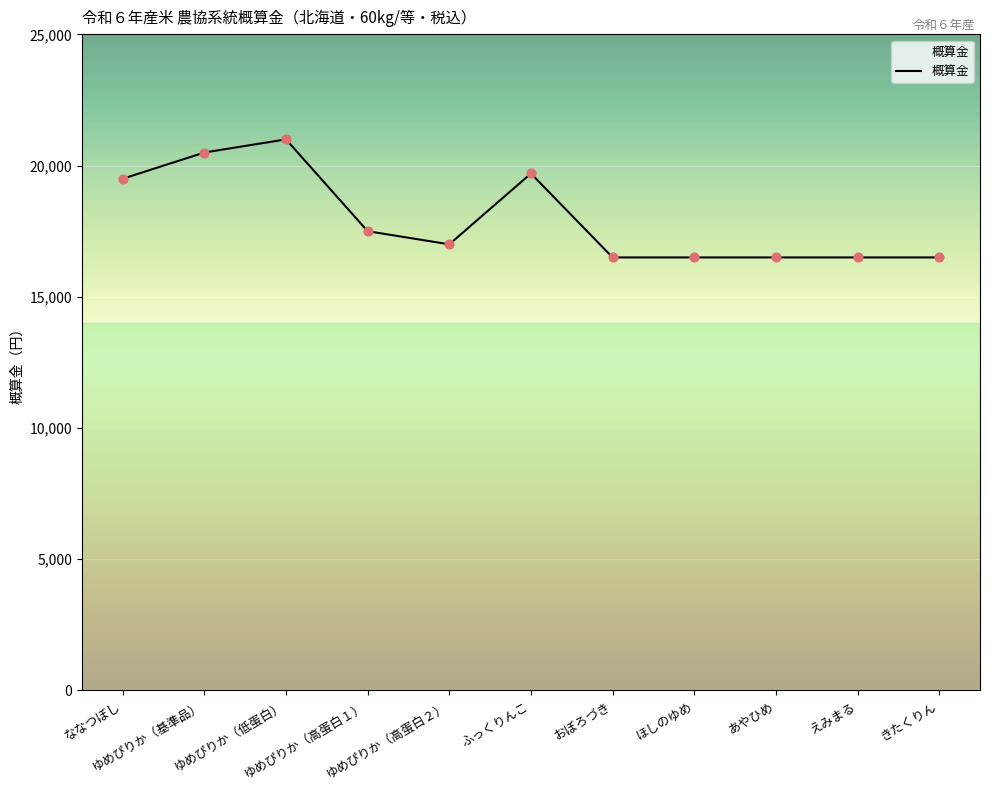

Approximately how many times larger is the value at ほしのゆめ compared to えみまる?

1.0